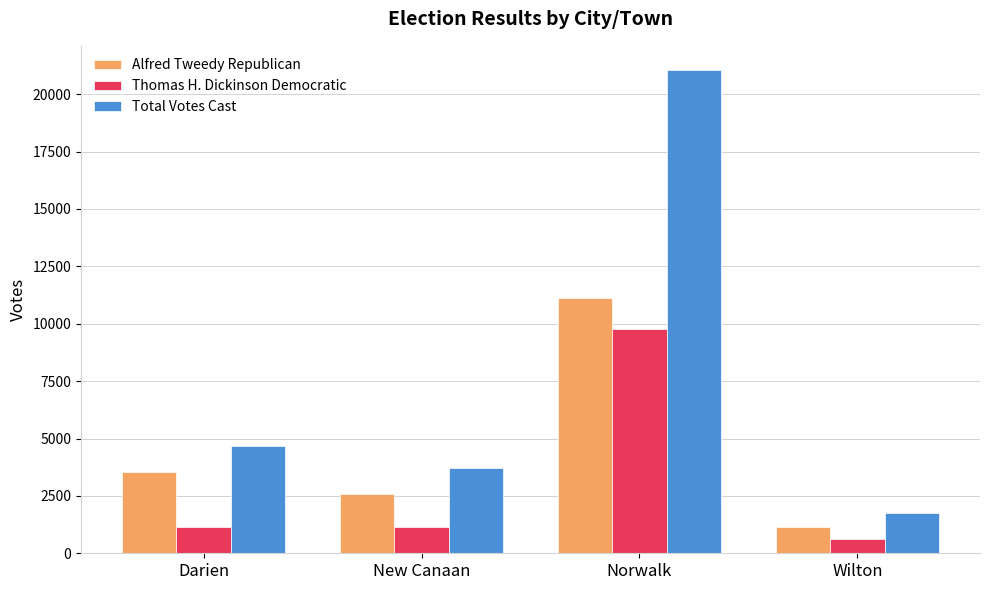

Which series has the largest total across all categories?

Total Votes Cast